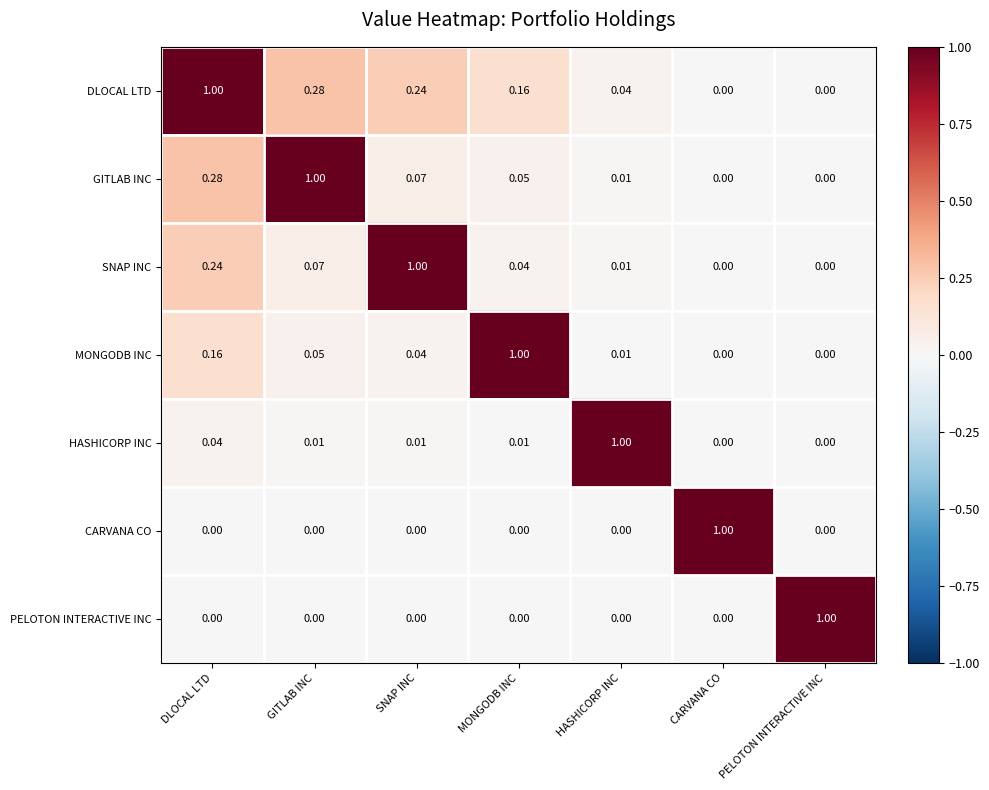

Is the value of SNAP INC at DLOCAL LTD greater than the value of CARVANA CO at GITLAB INC?

Yes